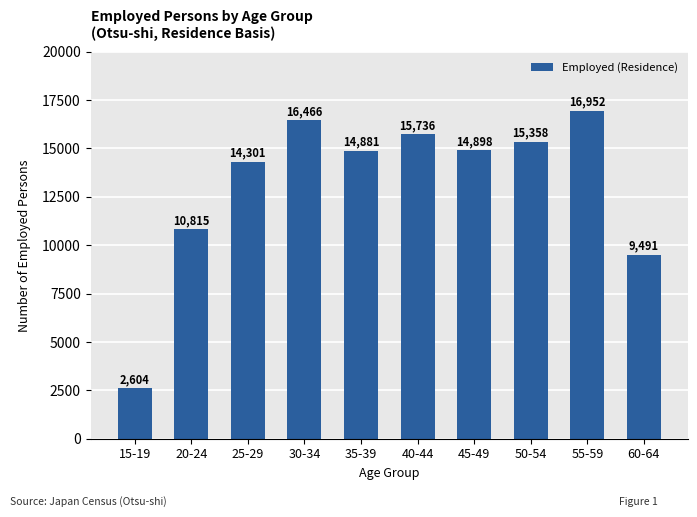

What is the sum of the values at 55-59 and 60-64?

26443